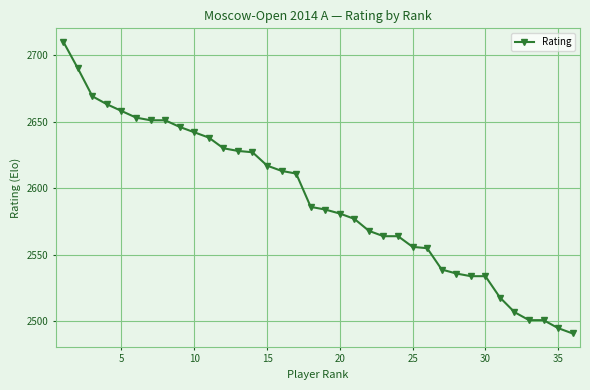

What is the sum of all values?

93288